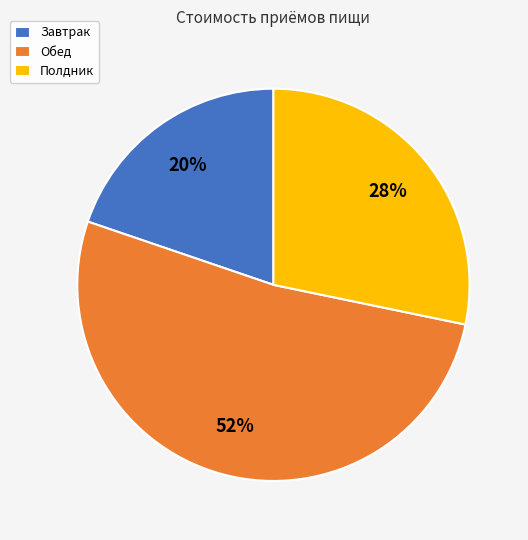

Which slice is the smallest?

Завтрак